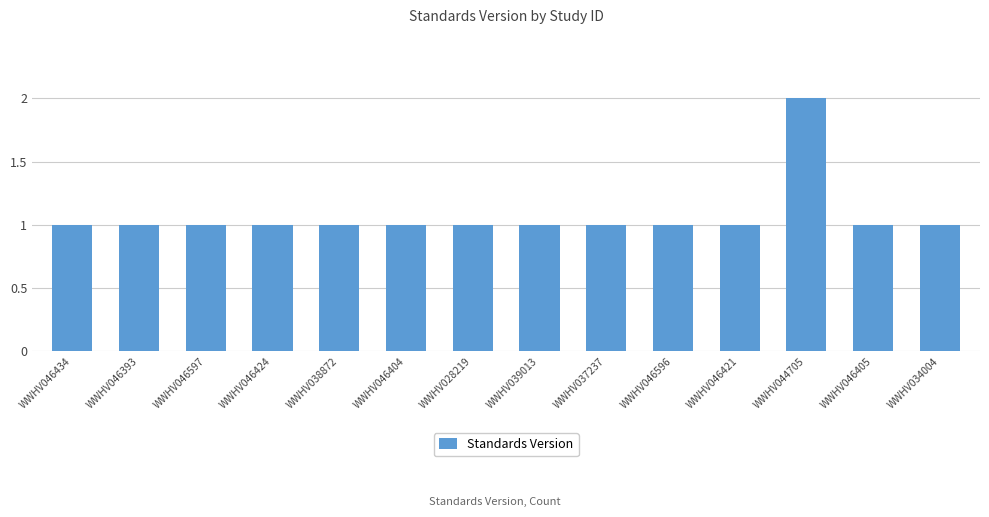

The value at WWHV046405 is 1. True or false?

True